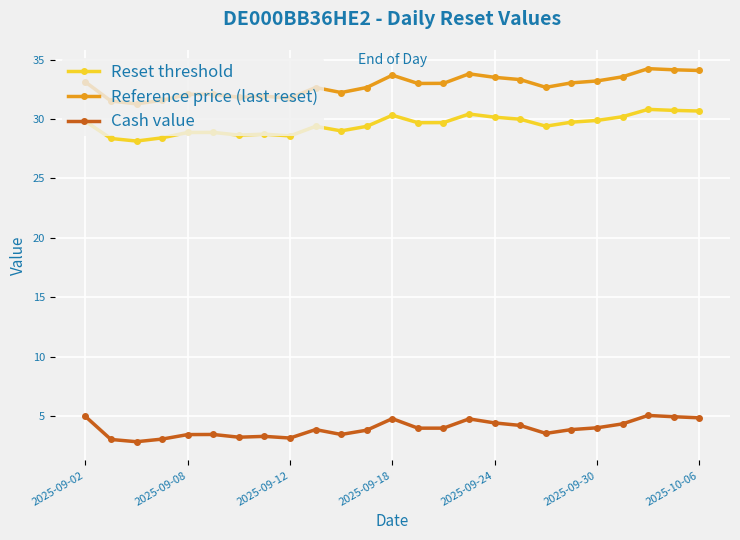

What is the difference between the second highest and second lowest values in the Reset threshold series?

2.4